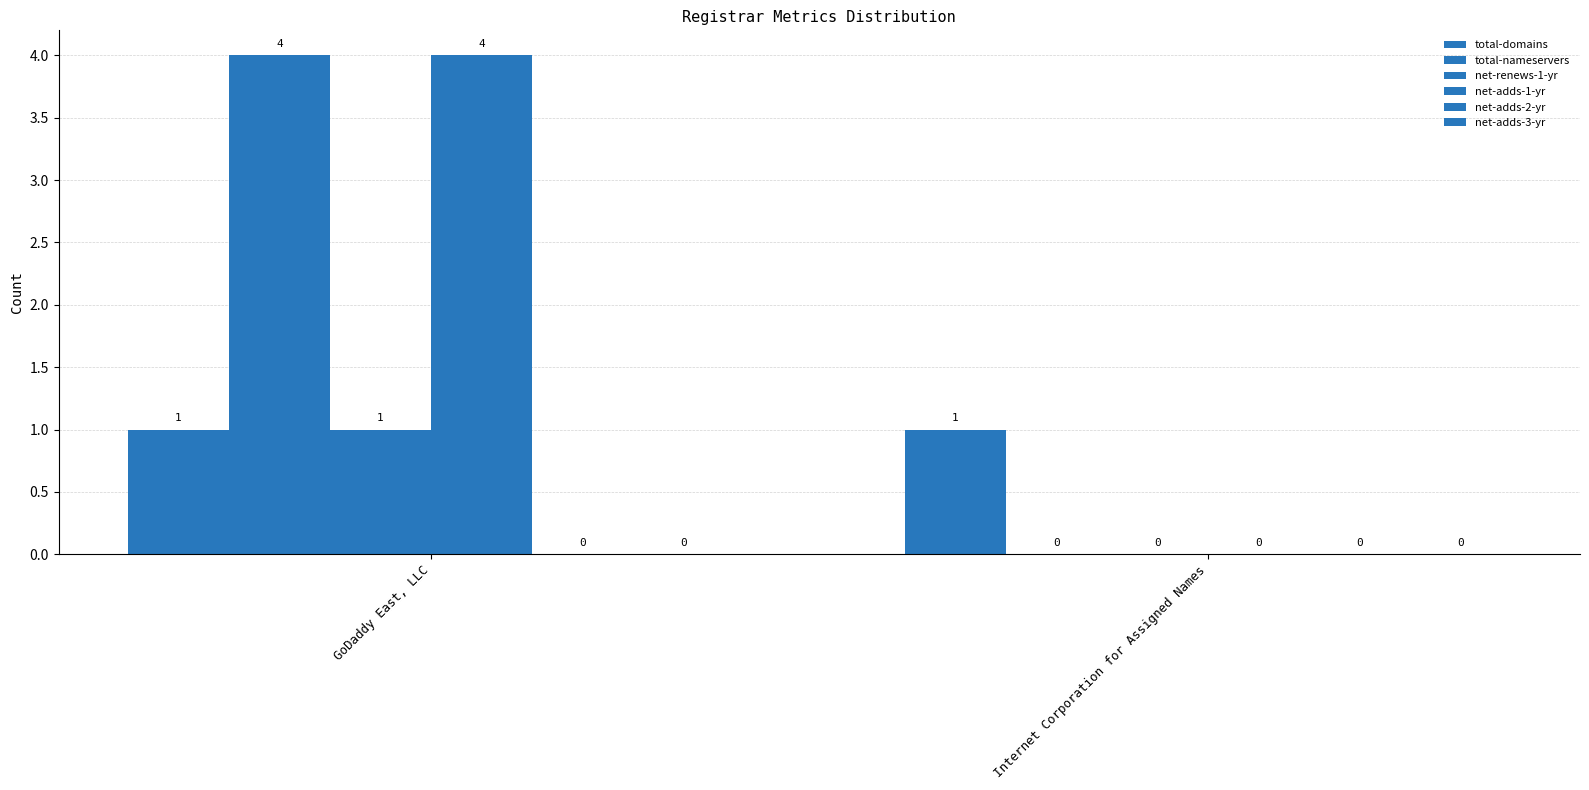

Between Internet Corporation for Assigned Names and GoDaddy East, LLC, which is larger?

Internet Corporation for Assigned Names